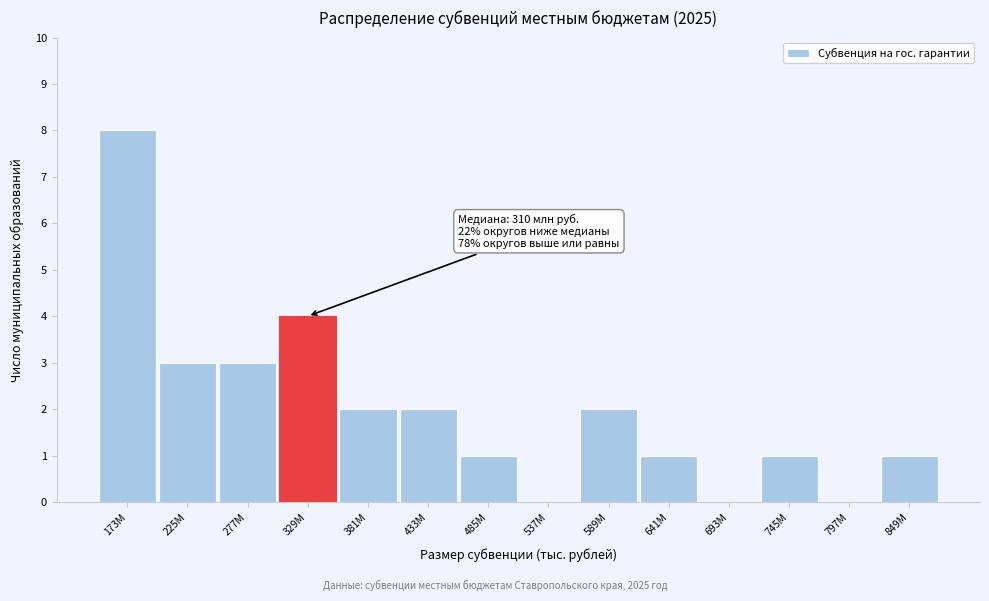

Reading left to right, transcribe all the data shown in this chart.

173М=8	225М=3	277М=3	329М=4	381М=2	433М=2	485М=1	537М=0	589М=2	641М=1	693М=0	745М=1	797М=0	849М=1